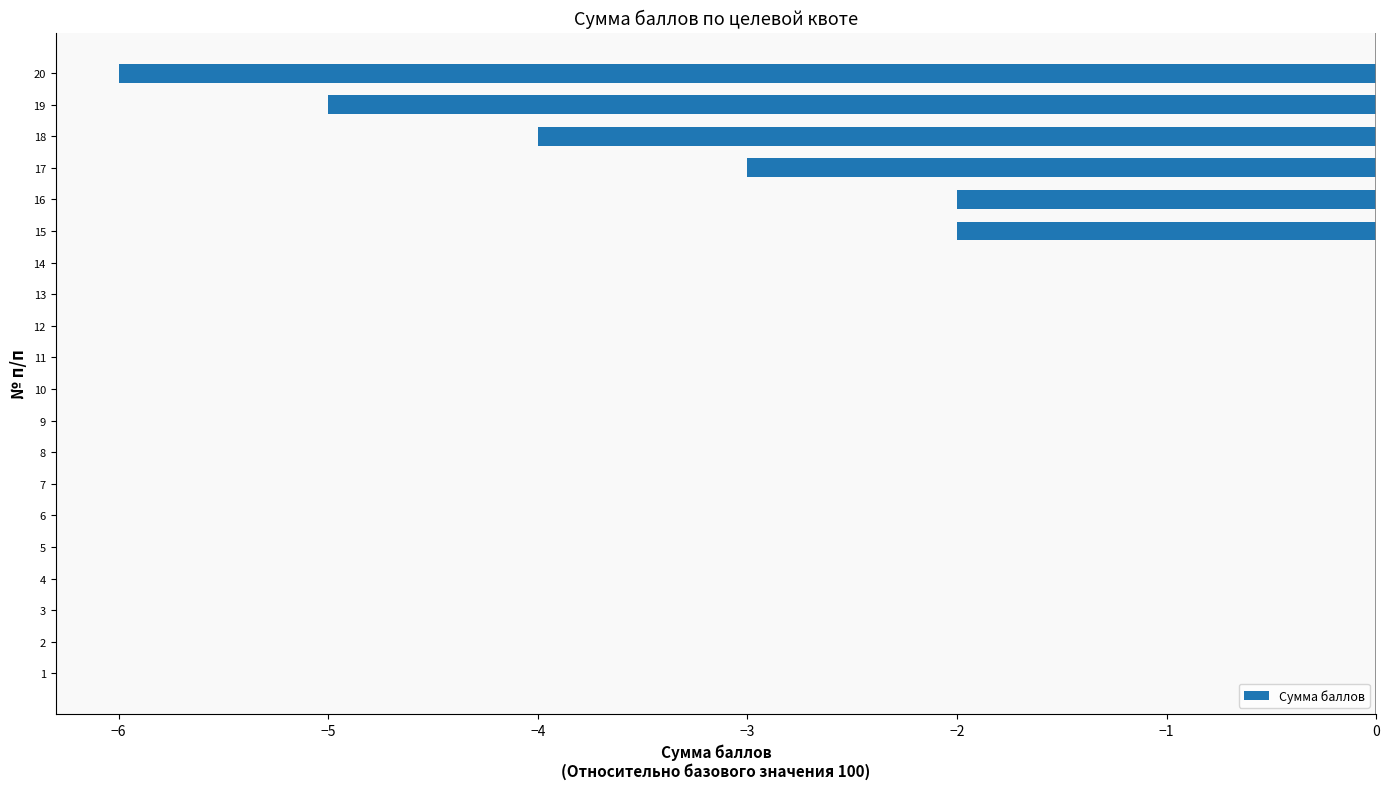

Count the number of categories in the chart.

20